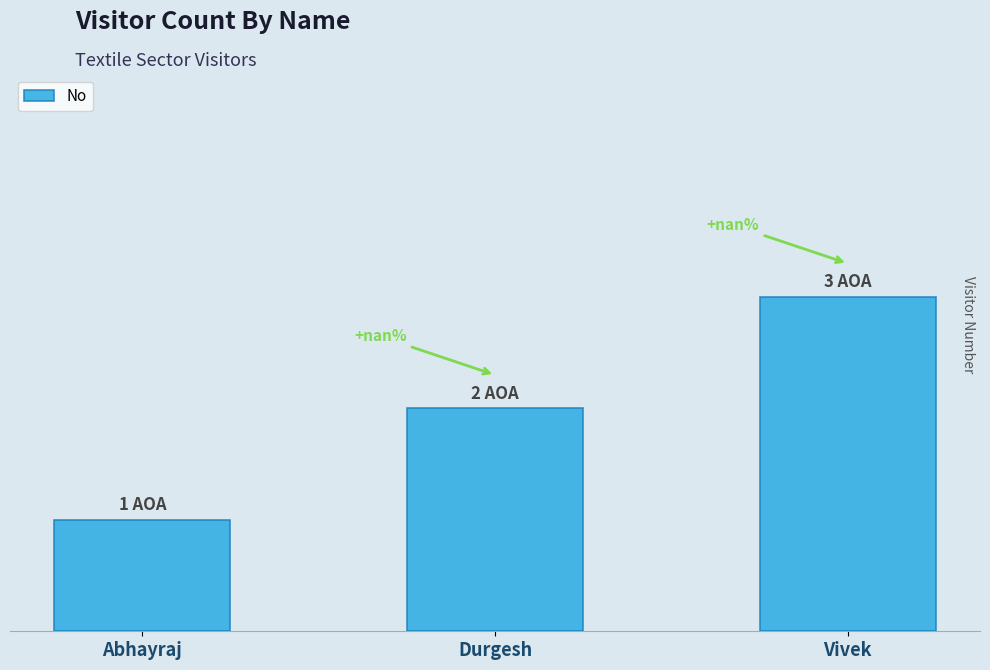

Count the number of categories in the chart.

3